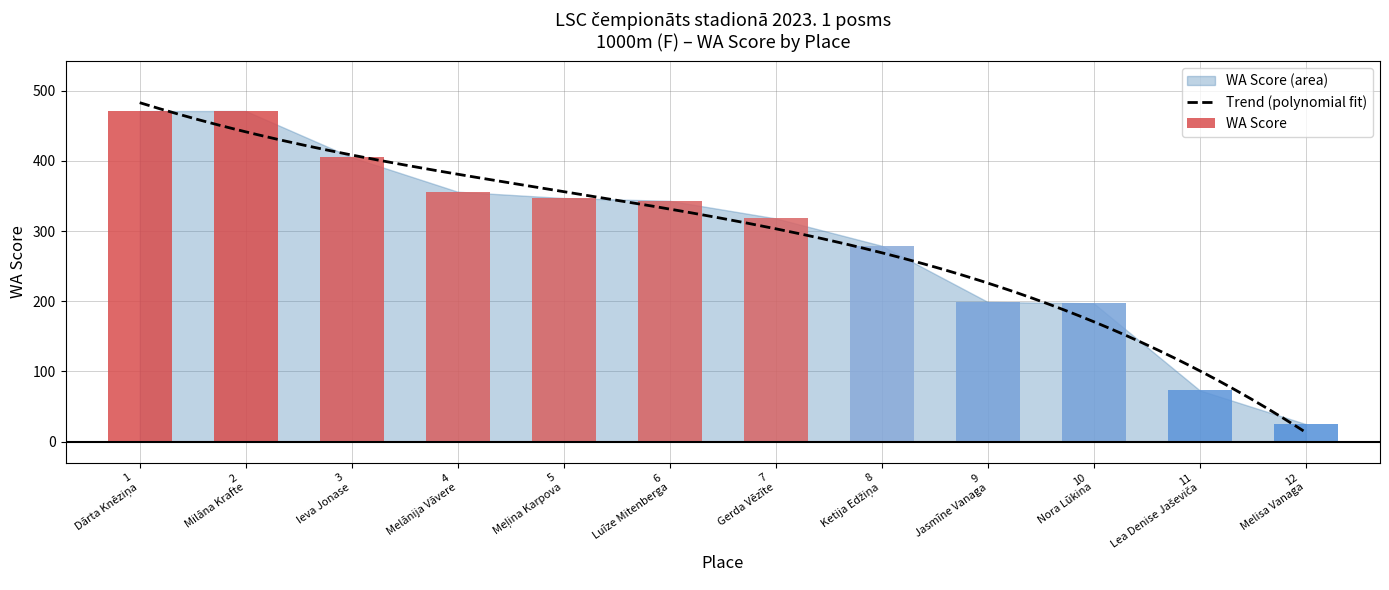

The chart shows a value of 146 at Meļina Karpova. True or false?

False